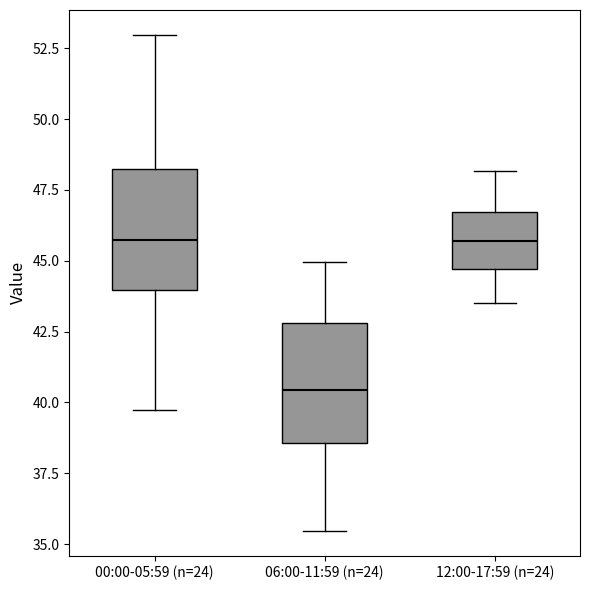

Where is the lower edge of the box for 06:00-11:59 (n=24) on the y-axis? The values are not printed on the chart, so give them approximately, as read against the axis.

38.5